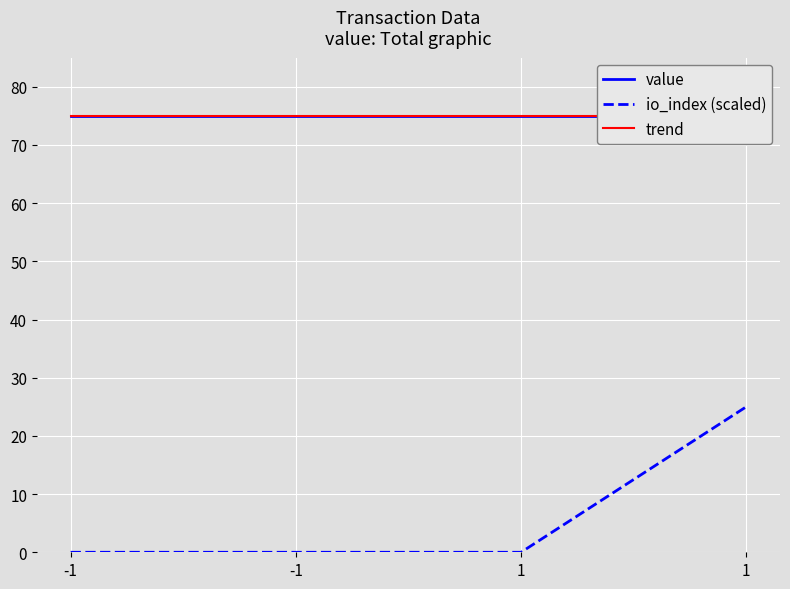

True or false: io_index (scaled) and trend cross at least once.

False